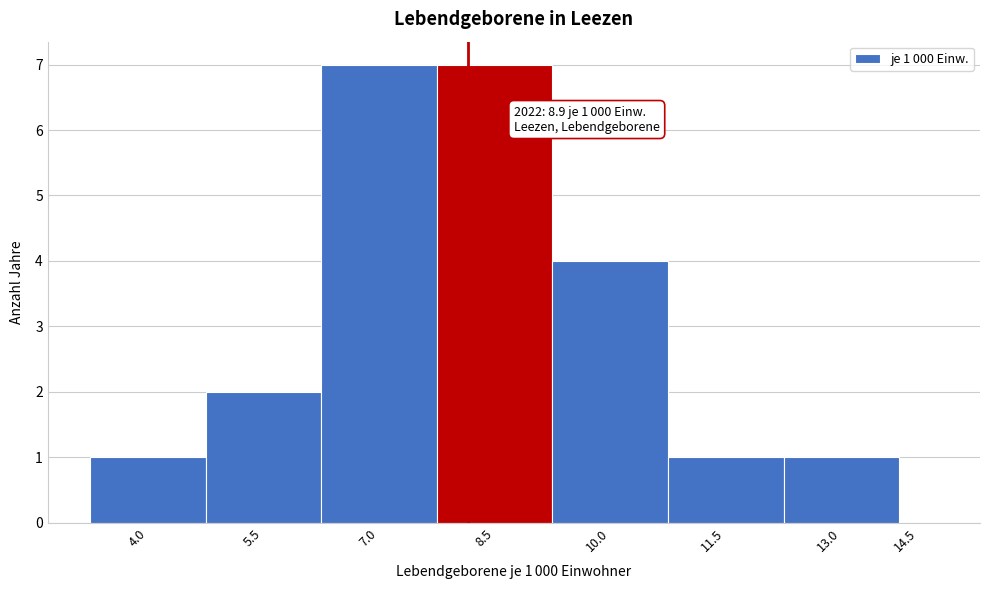

Reading right to left, what are all the values shown in this chart?

14.5=0	13.0=1	11.5=1	10.0=4	8.5=7	7.0=7	5.5=2	4.0=1